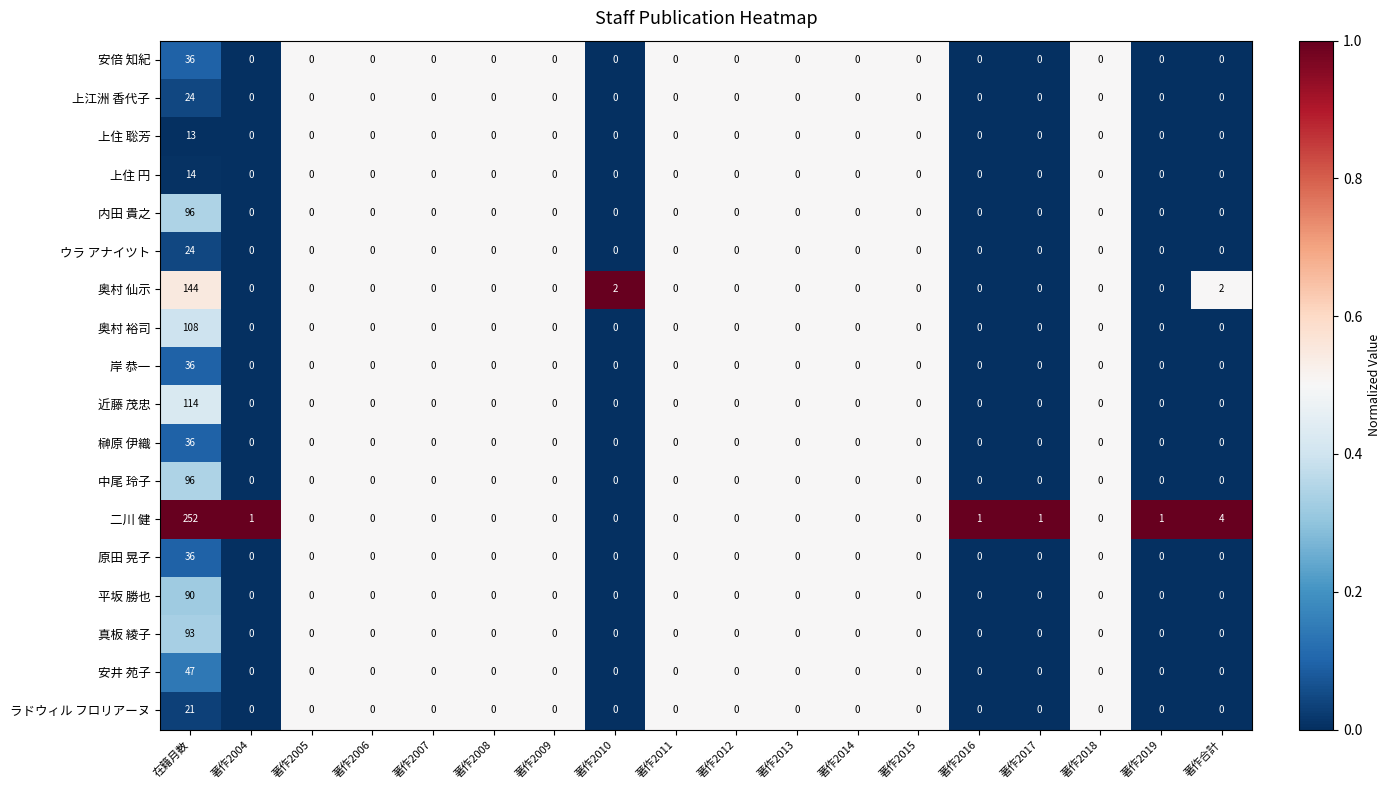

What is the average value of the 安井 苑子 series?

3